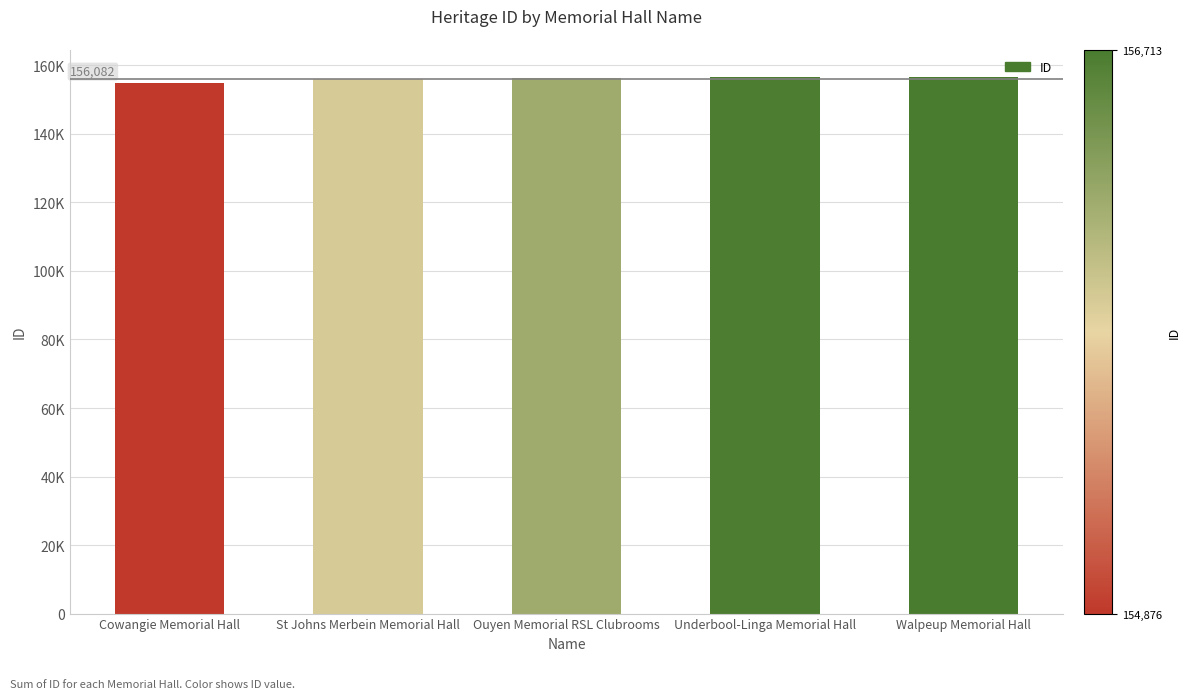

Is it true that the value at Underbool-Linga Memorial Hall is 239660?

False